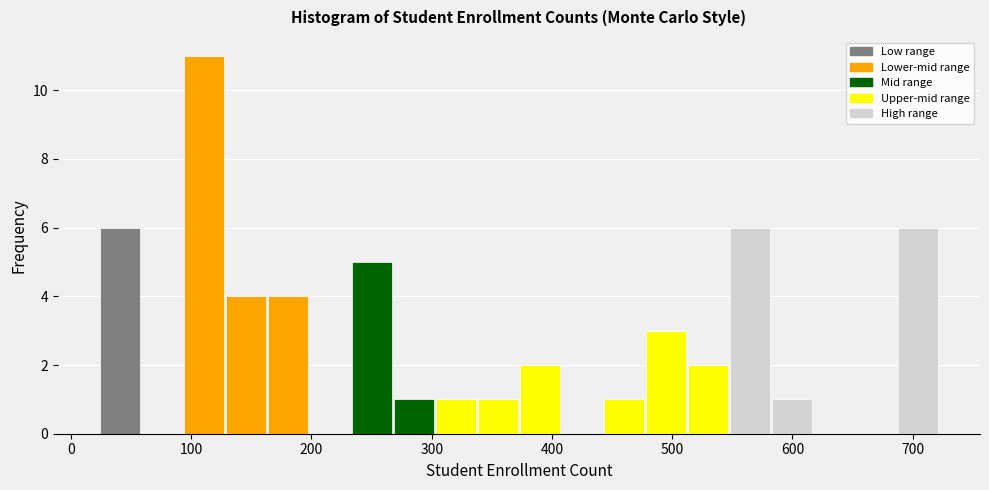

Read against the x-axis, roughly where is the centre of the tallest bar?

110